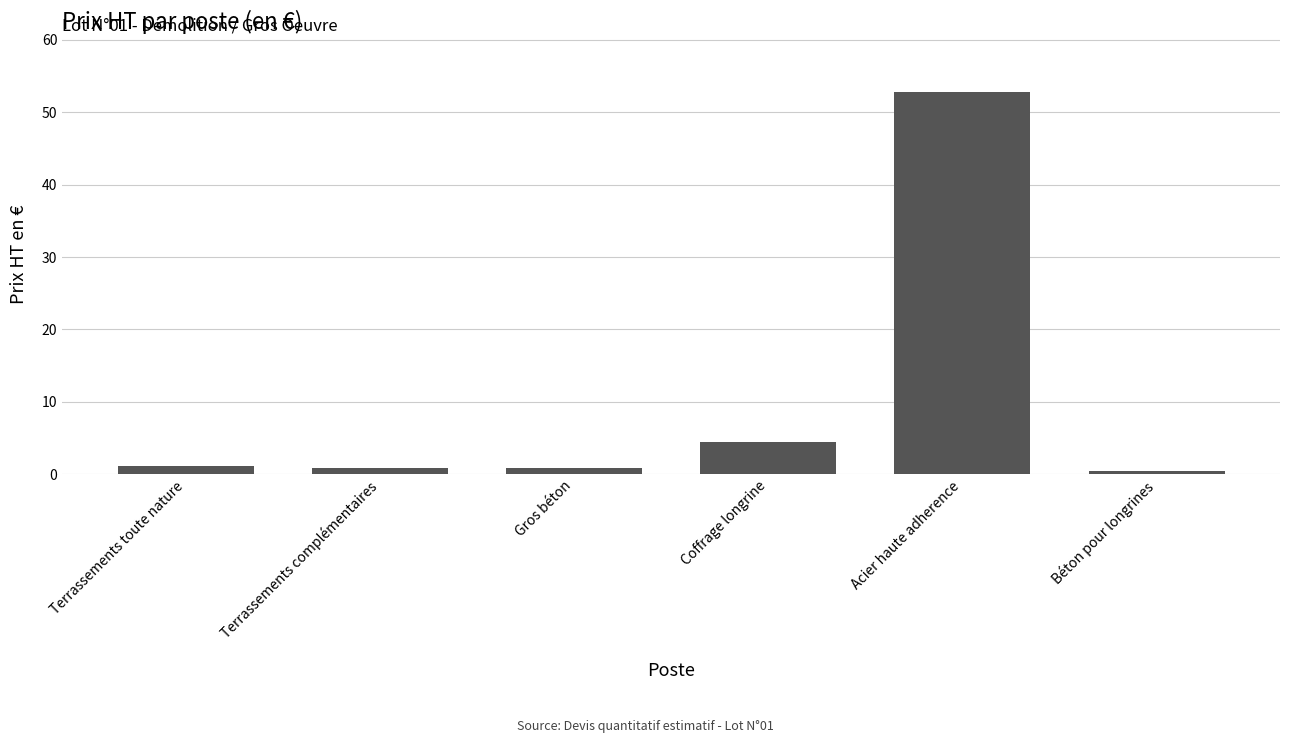

At which category does the chart reach its peak across all series?

Acier haute adherence